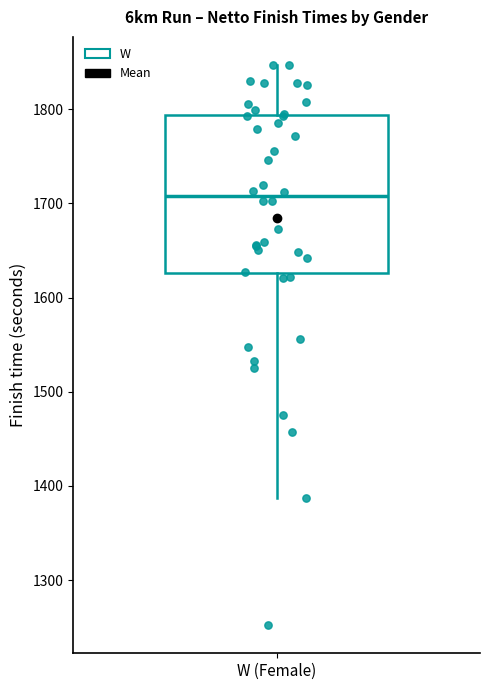

Transcribe this box plot: give where the median line is, the range the box spans, and where the two whiskers end, as read against the y-axis. The values are not printed on the chart, so give them approximately, as read against the axis.

median 1710, box 1630 to 1790, whiskers 1390 to 1850